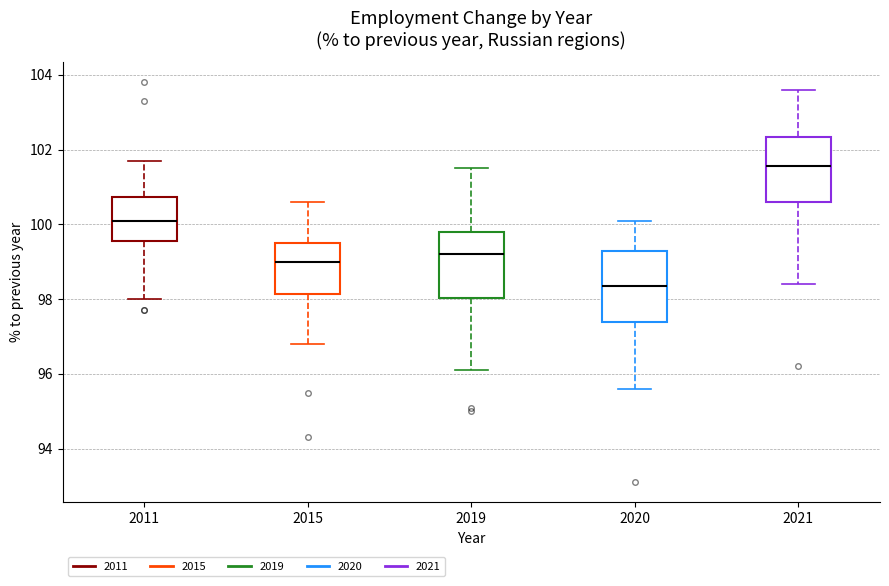

Reading left to right, transcribe this box plot: for each box, give where its median line is, the range the box spans, and where its two whiskers end, as read against the y-axis. The values are not printed on the chart, so give them approximately, as read against the axis.

2011: median 100.2, box 99.6 to 100.8, whiskers 98.0 to 101.8
2015: median 99.0, box 98.2 to 99.6, whiskers 96.8 to 100.6
2019: median 99.2, box 98.0 to 99.8, whiskers 96.2 to 101.6
2020: median 98.4, box 97.4 to 99.4, whiskers 95.6 to 100.2
2021: median 101.6, box 100.6 to 102.4, whiskers 98.4 to 103.6